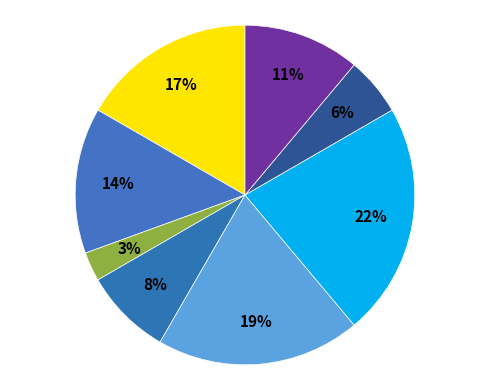

How many slices are in this pie chart?

8